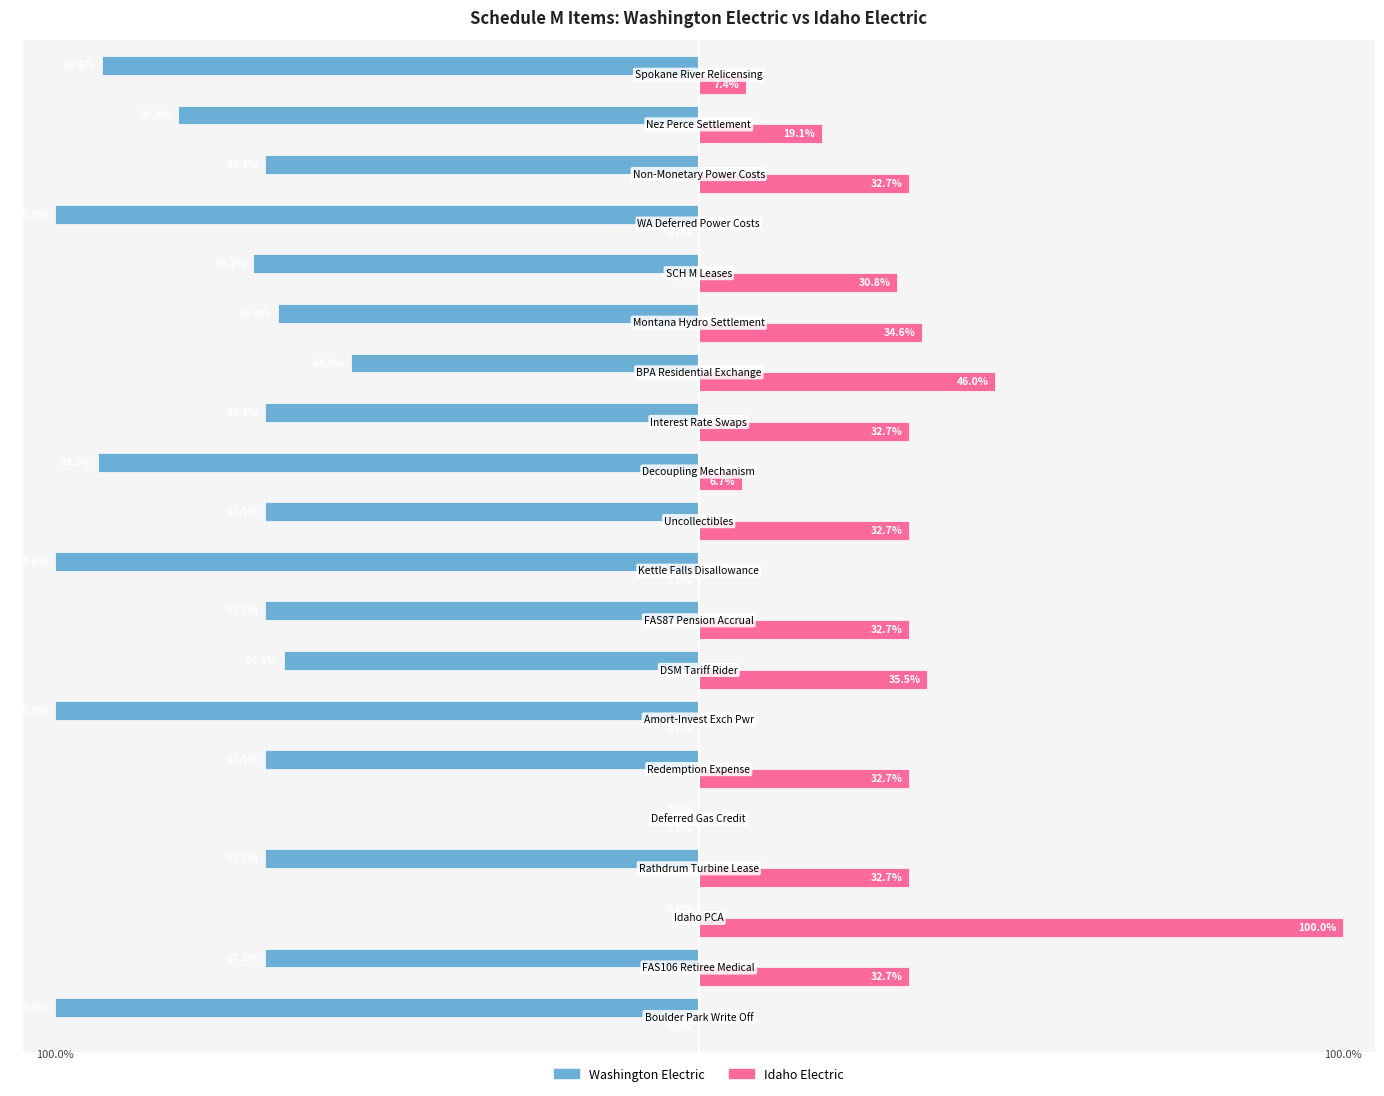

Which series has the largest total across all categories?

Idaho Electric